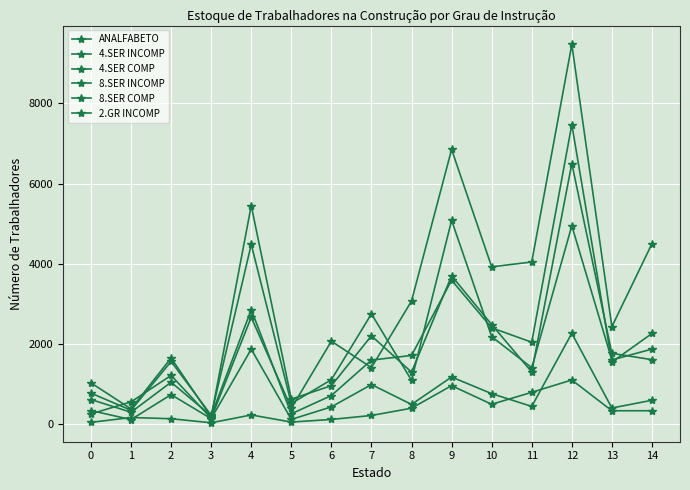

Count the number of data series in this chart.

6